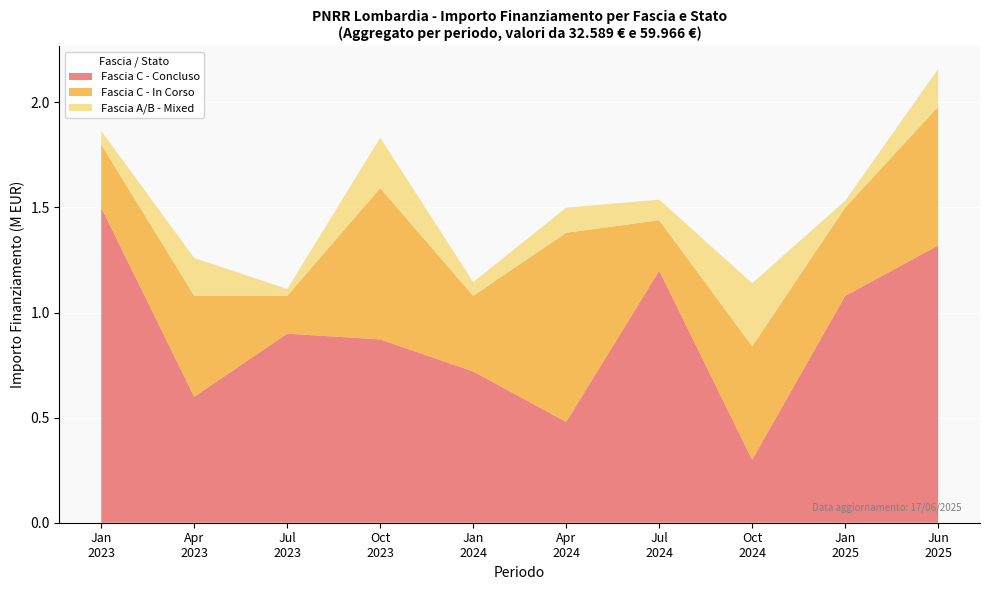

What is the maximum value for Fascia C - Concluso?

1.5